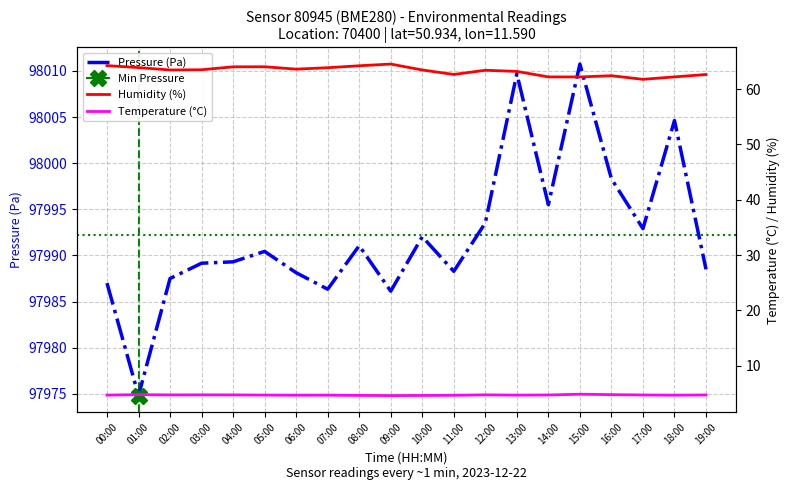

Between 10:00 and 12:00, which is larger?

12:00